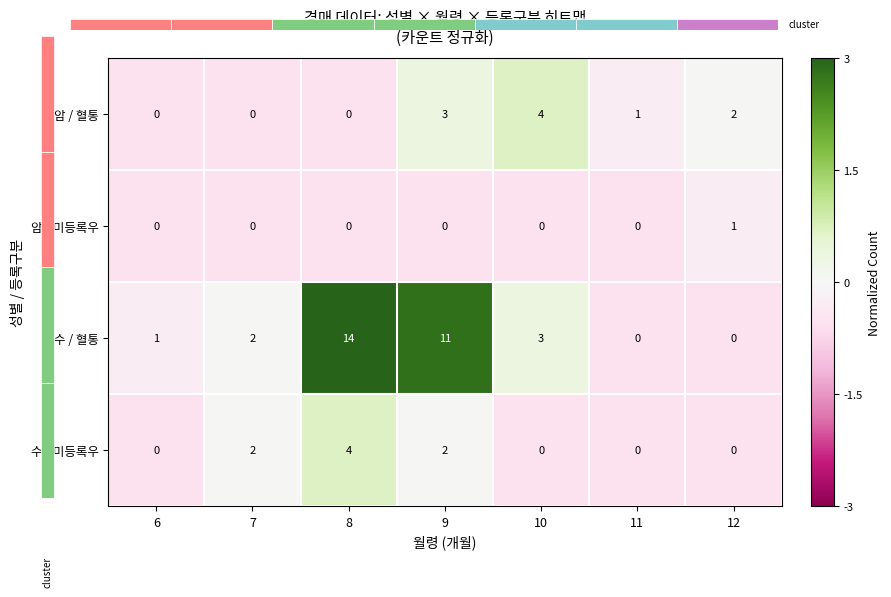

Which has a higher value, 8 or 6?

8